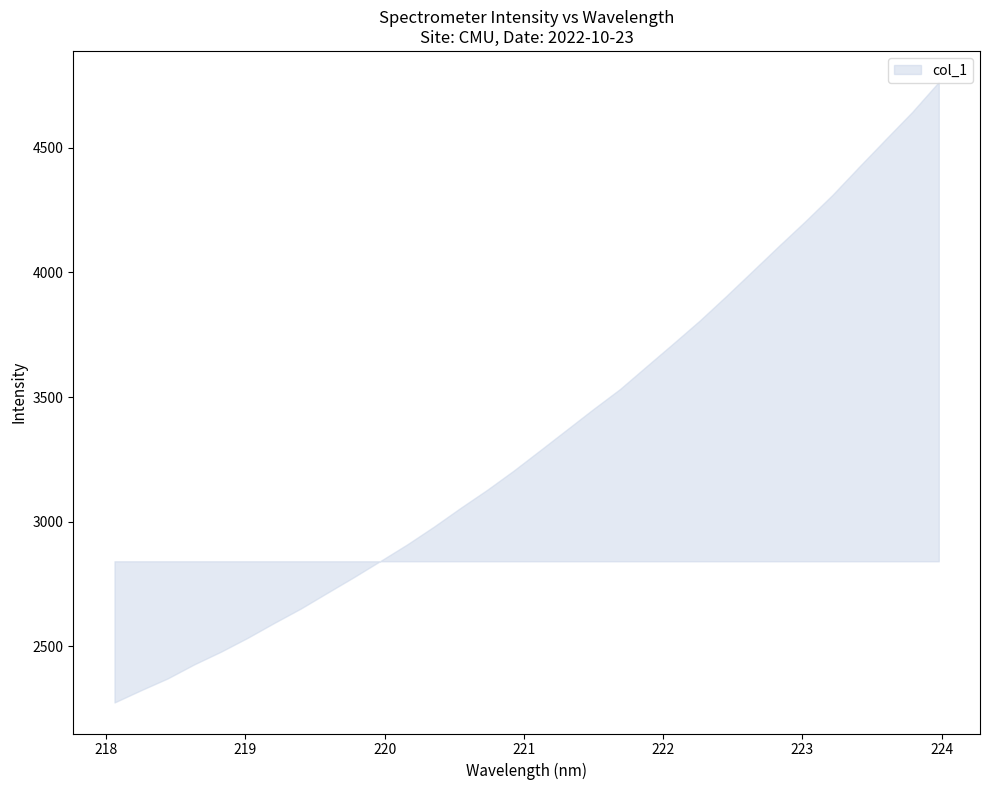

True or false: there are more than 2 points higher than both neighbors.

False